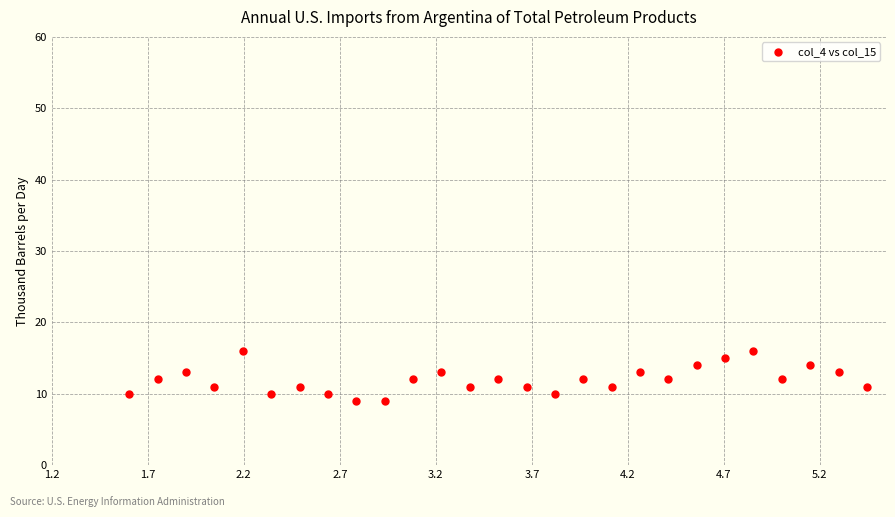

What is the range of Y values (max minus min)?

7